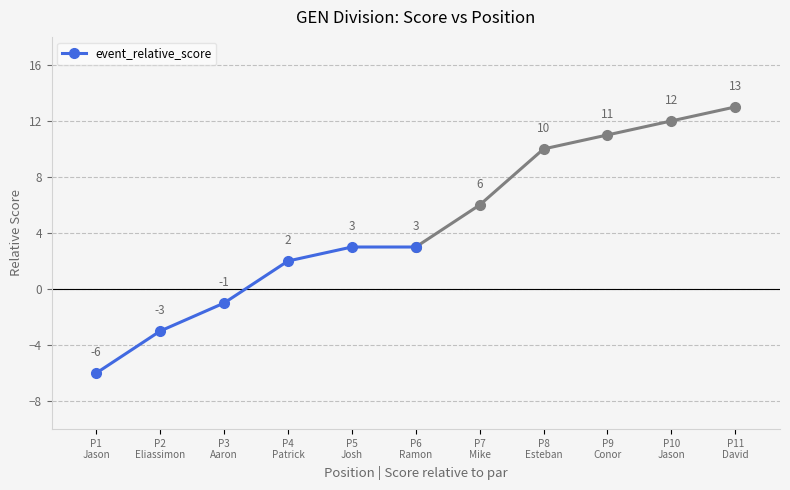

What is the difference between the values at P6
Ramon and P1
Jason?

9